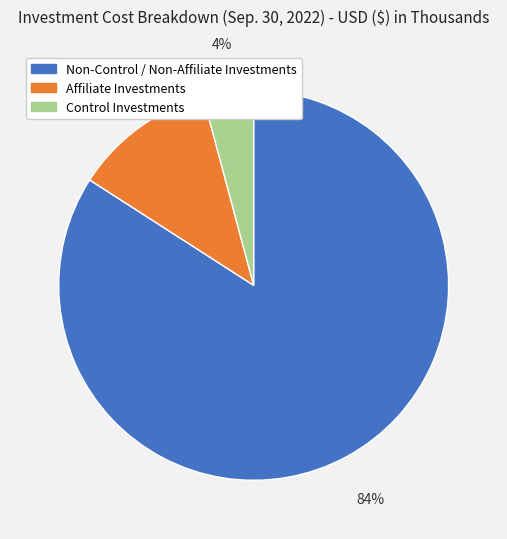

To the nearest percent, what is the difference between the Control Investments and Affiliate Investments slice percentages?

8%